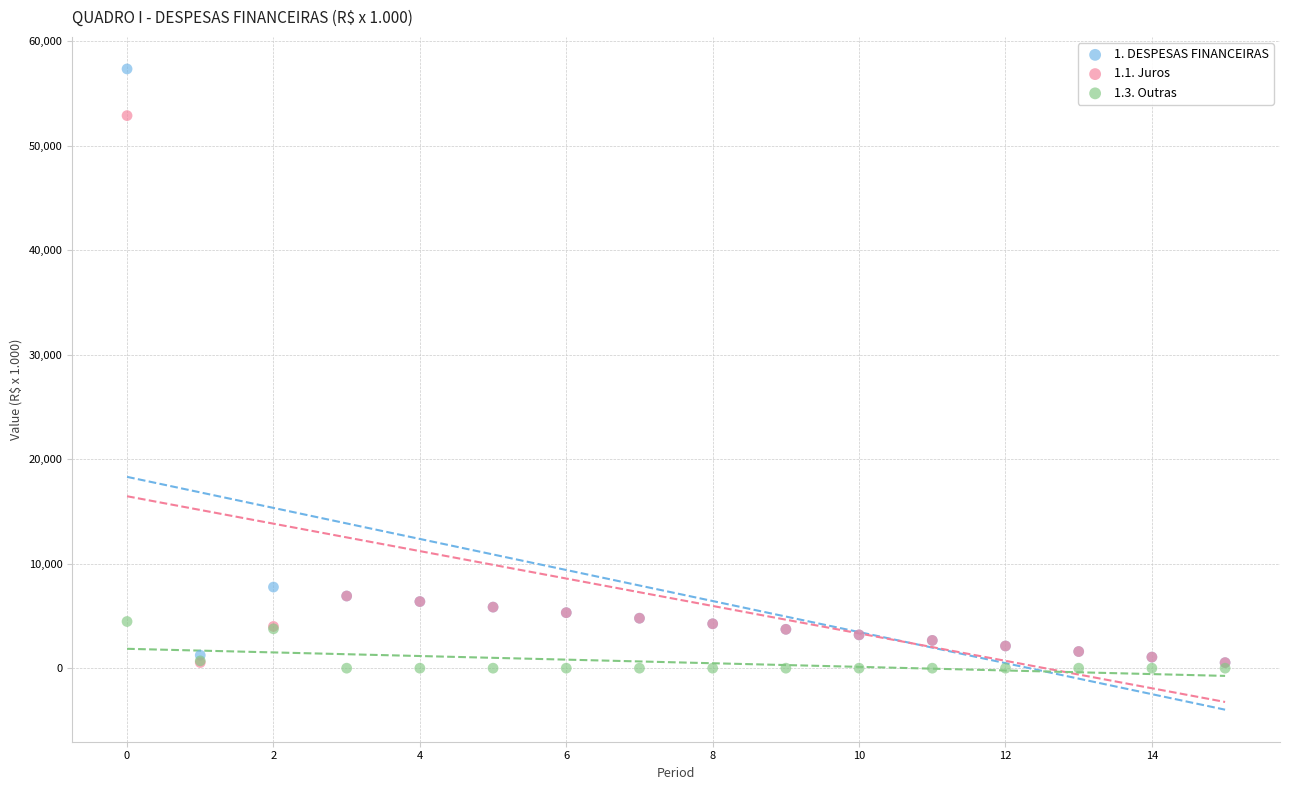

Across all series, what Y value is closest to 28669?

7760.7